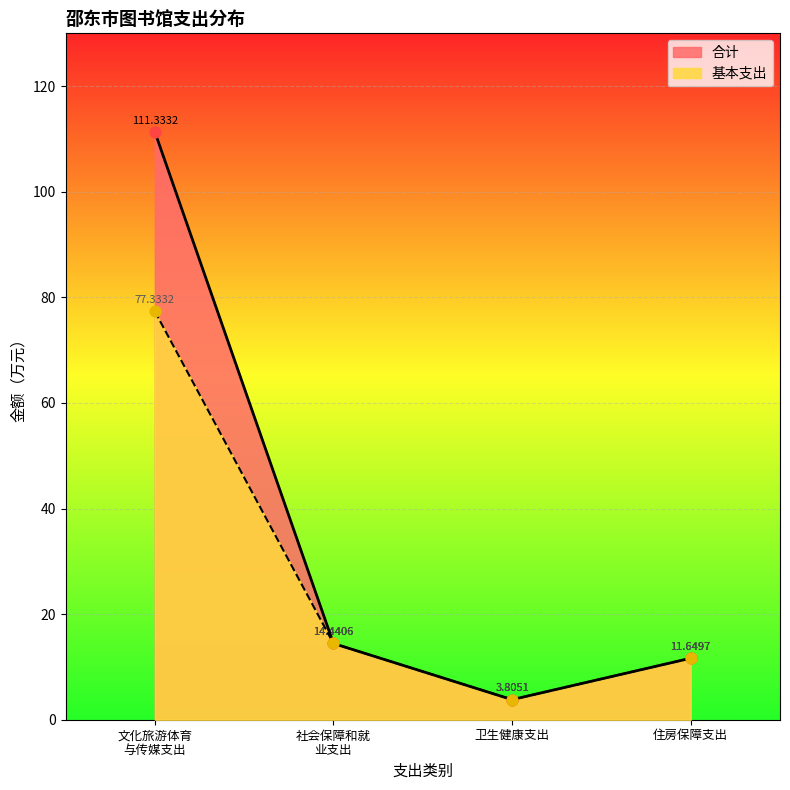

Which series has the widest spread of Y values?

合计